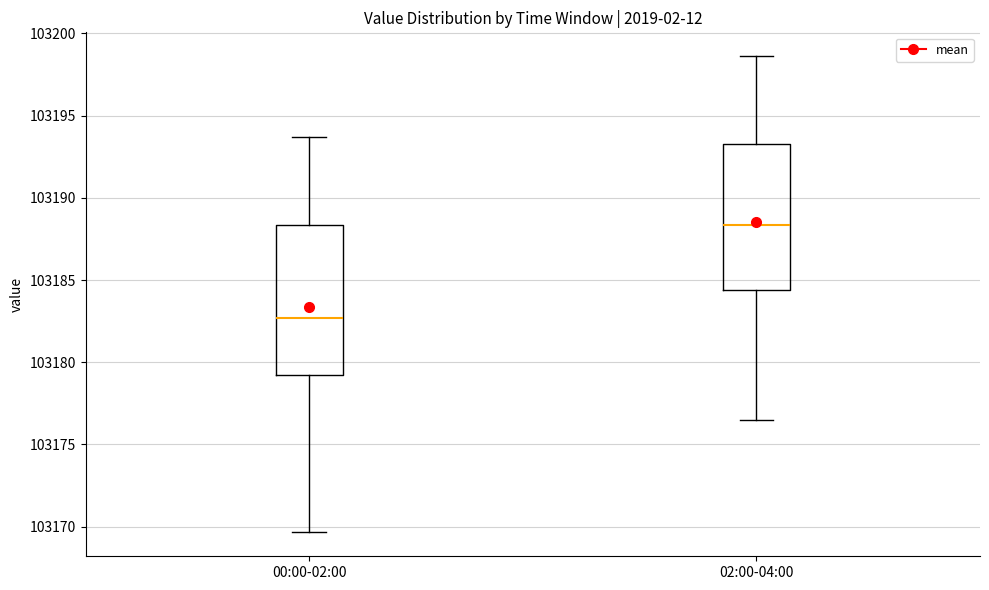

Which box's median line is the lowest?

00:00-02:00